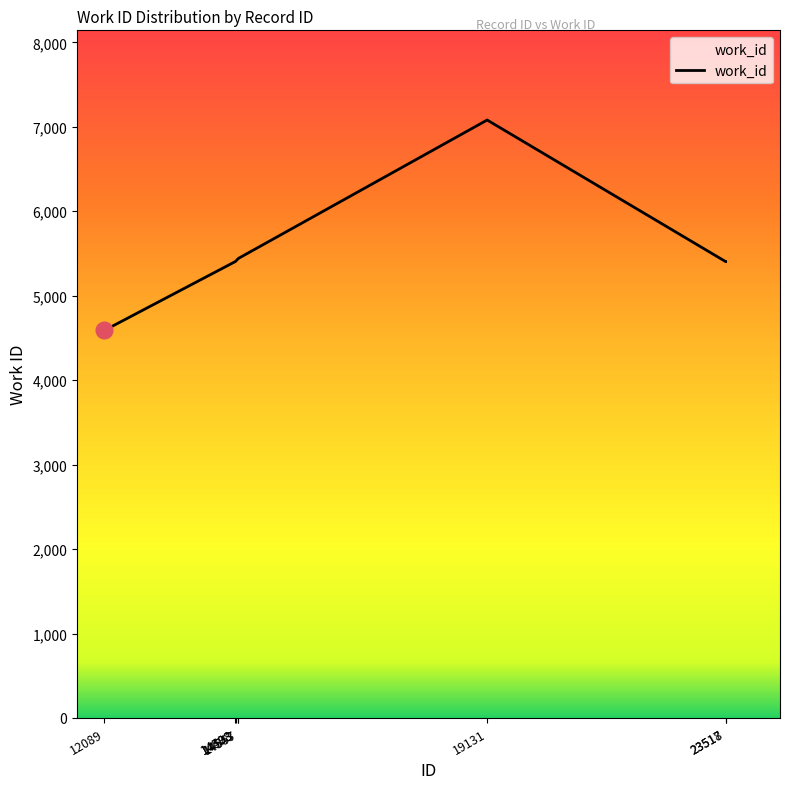

What is the difference between the maximum and minimum values?

2491